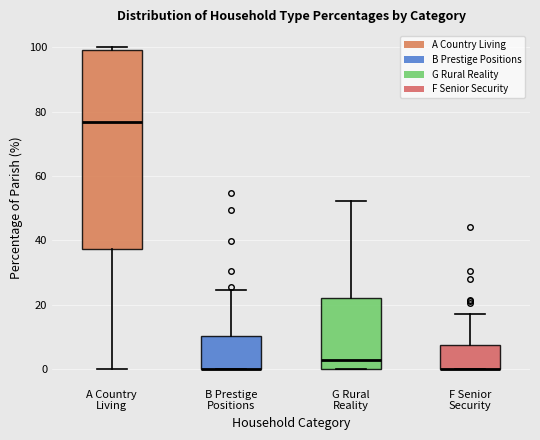

Comparing the boxes themselves (not the whiskers), which one is the tallest?

A Country Living